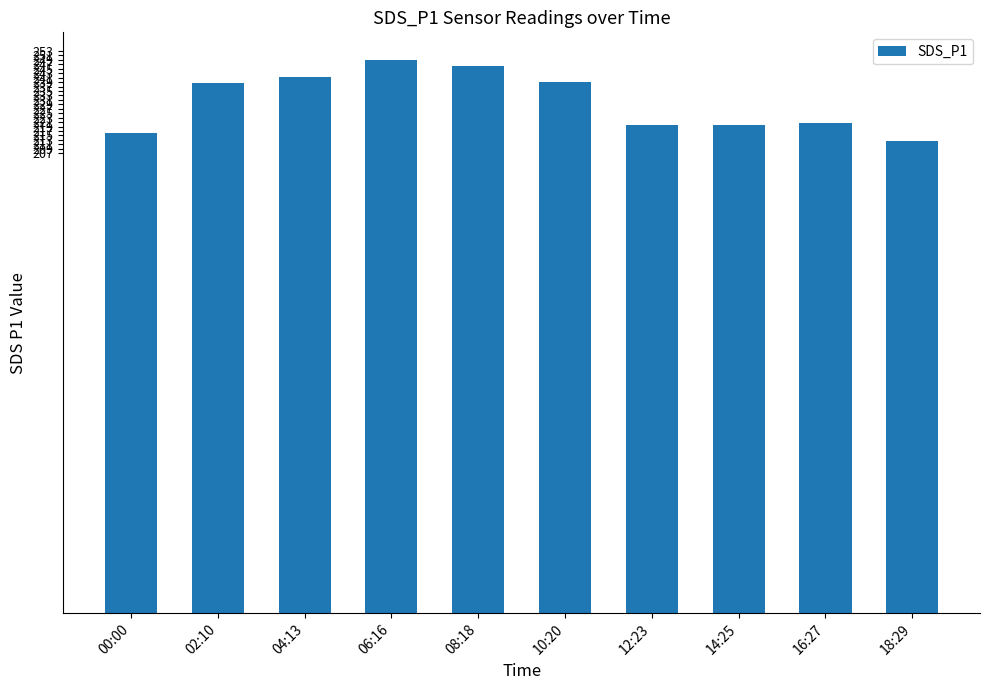

What is the difference between the maximum and second lowest values?

33.0